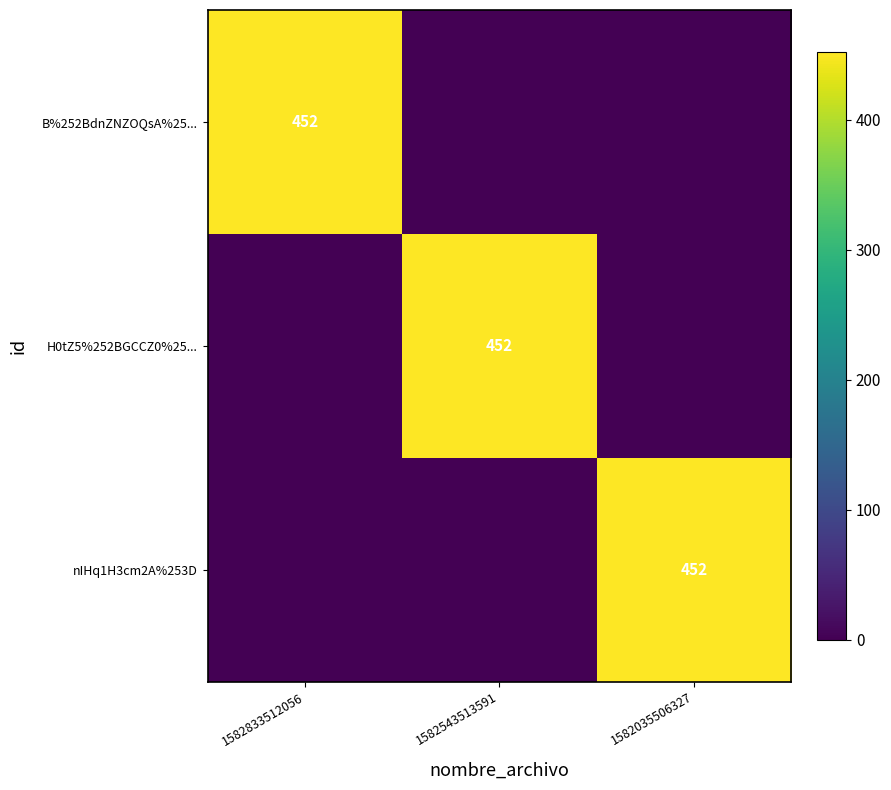

The value of H0tZ5%252BGCCZ0%25... at 1582543513591 is 452. True or false?

True